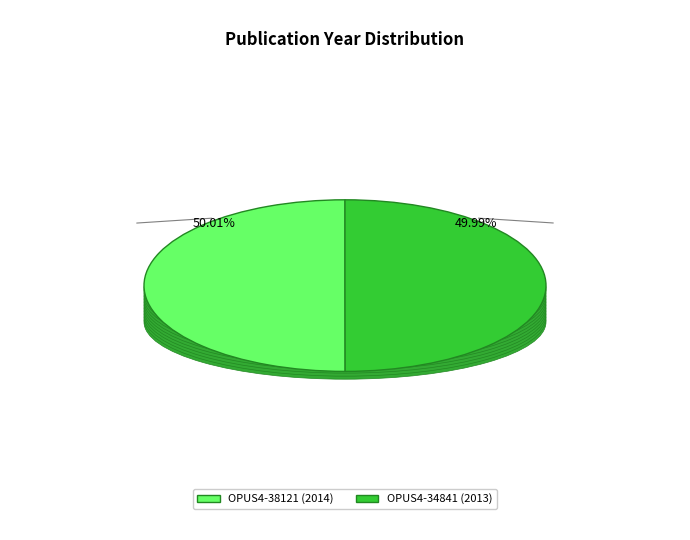

To the nearest percent, what portion does OPUS4-38121 represent?

50%